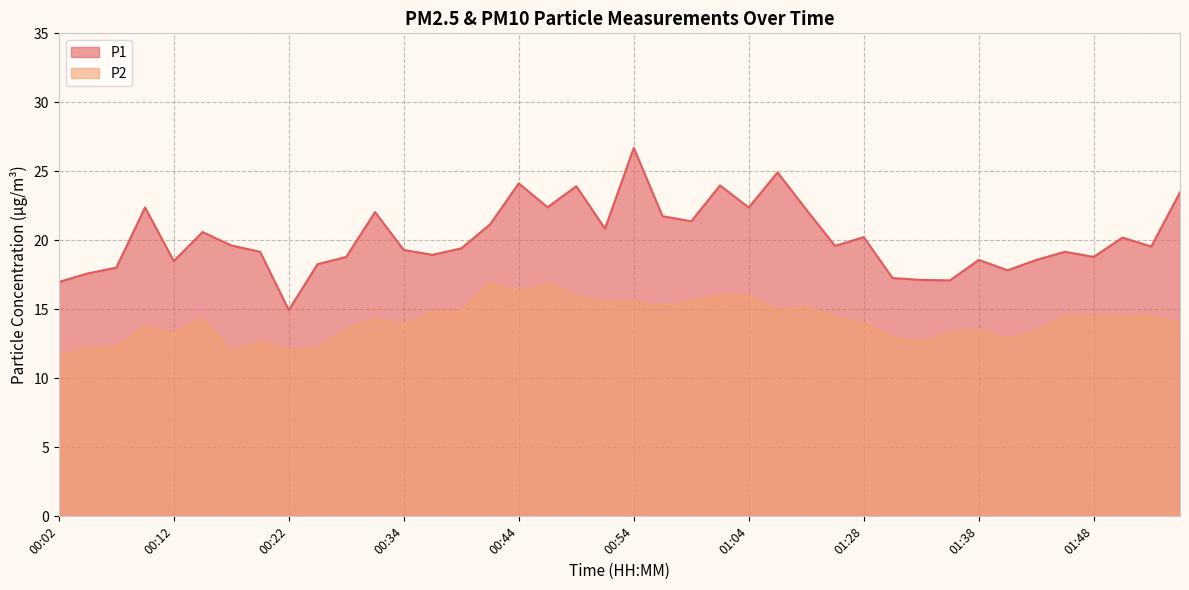

Is the value of P1 at 01:55 greater than the value of P2 at 00:32?

Yes